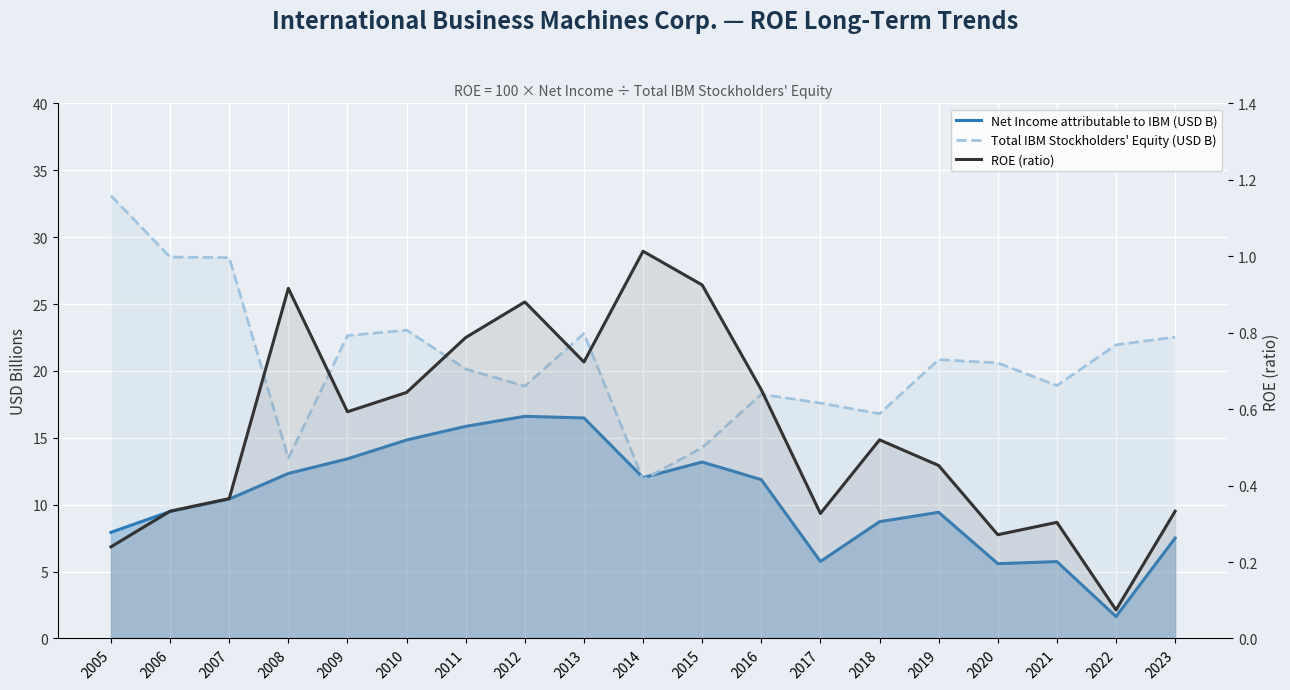

What are all the series names shown in the legend?

Net Income attributable to IBM (USD B), Total IBM Stockholders' Equity (USD B), ROE (ratio)